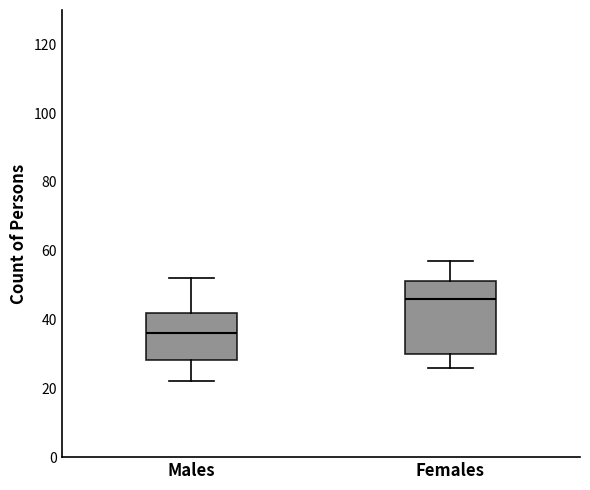

Where does the median line of the box for Males sit on the y-axis? The values are not printed on the chart, so give them approximately, as read against the axis.

36